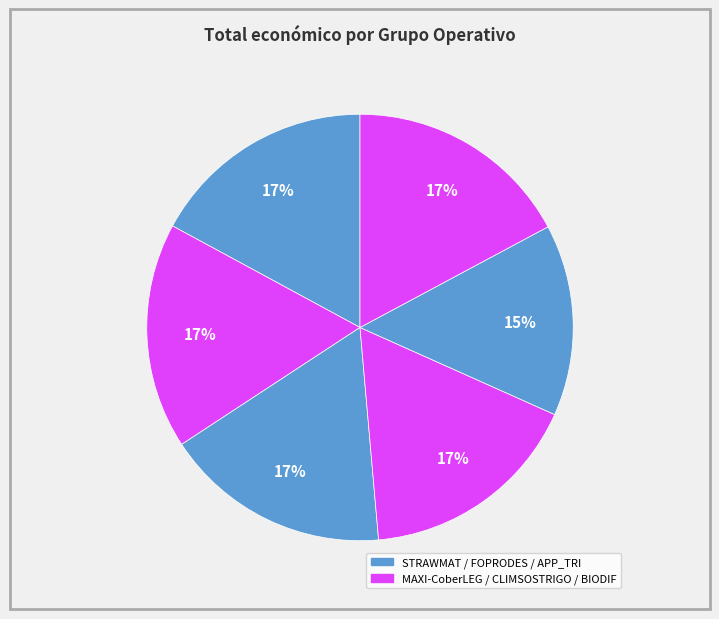

How many slices are in this pie chart?

6